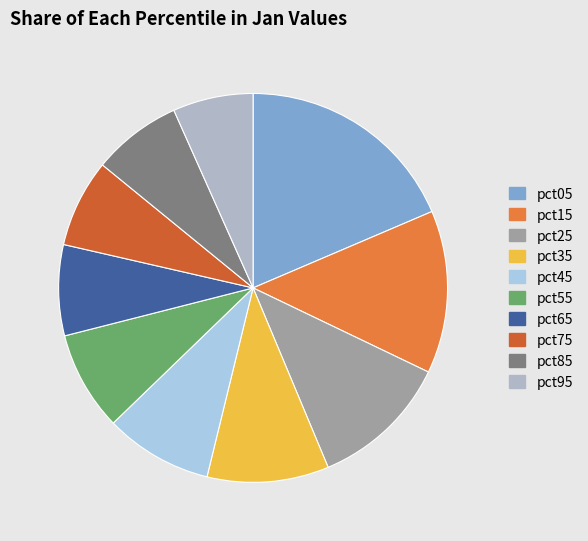

How many segments does this pie chart have?

10